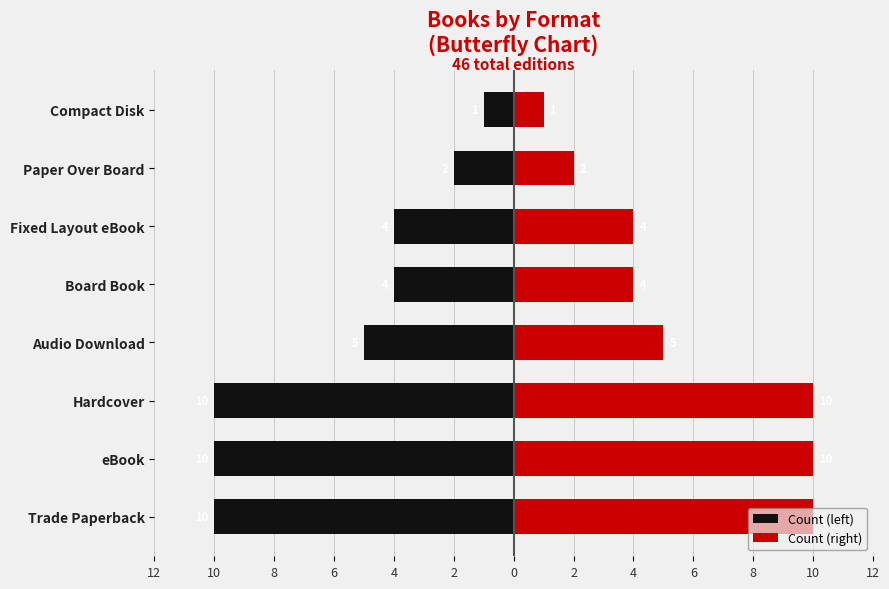

Are the bars horizontal?

Yes